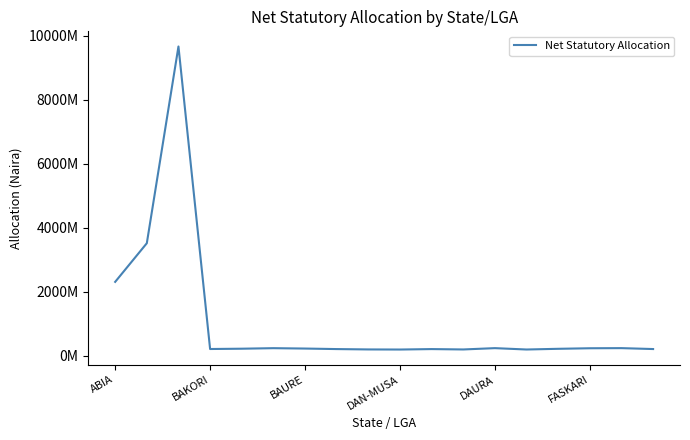

Is this an area chart (filled region under the line)?

No